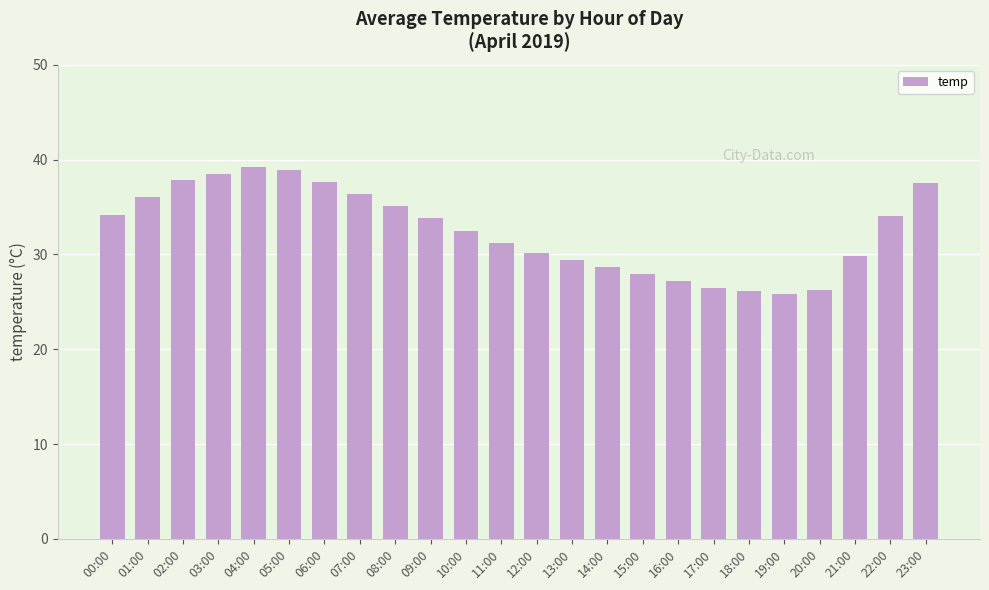

What is the difference between the second highest and second lowest values?

12.8